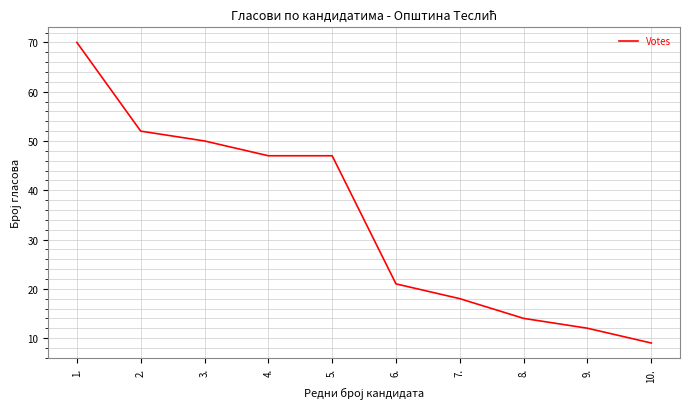

What is the sum of the values at 9. and 2.?

64